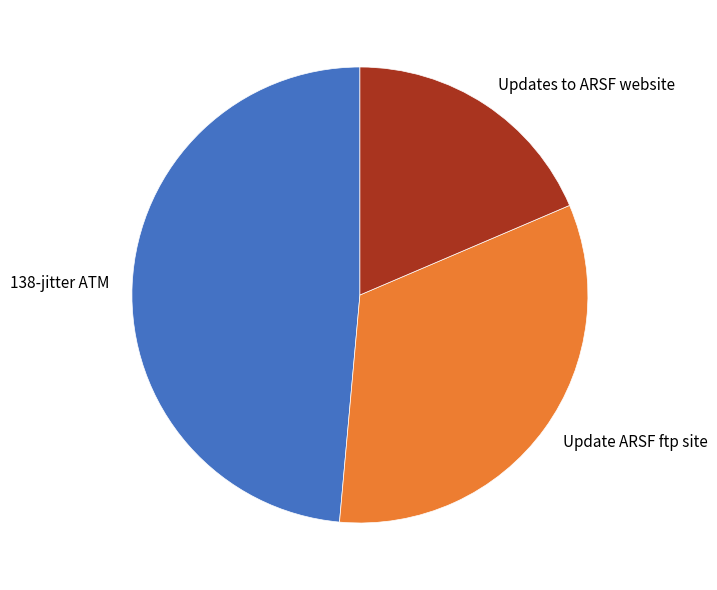

Rank the categories by value from highest to lowest.

138-jitter ATM, Update ARSF ftp site, Updates to ARSF website